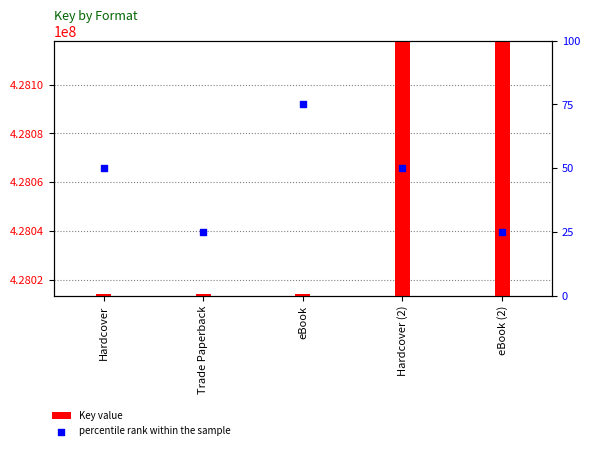

Which series has the widest spread of Y values?

Key value